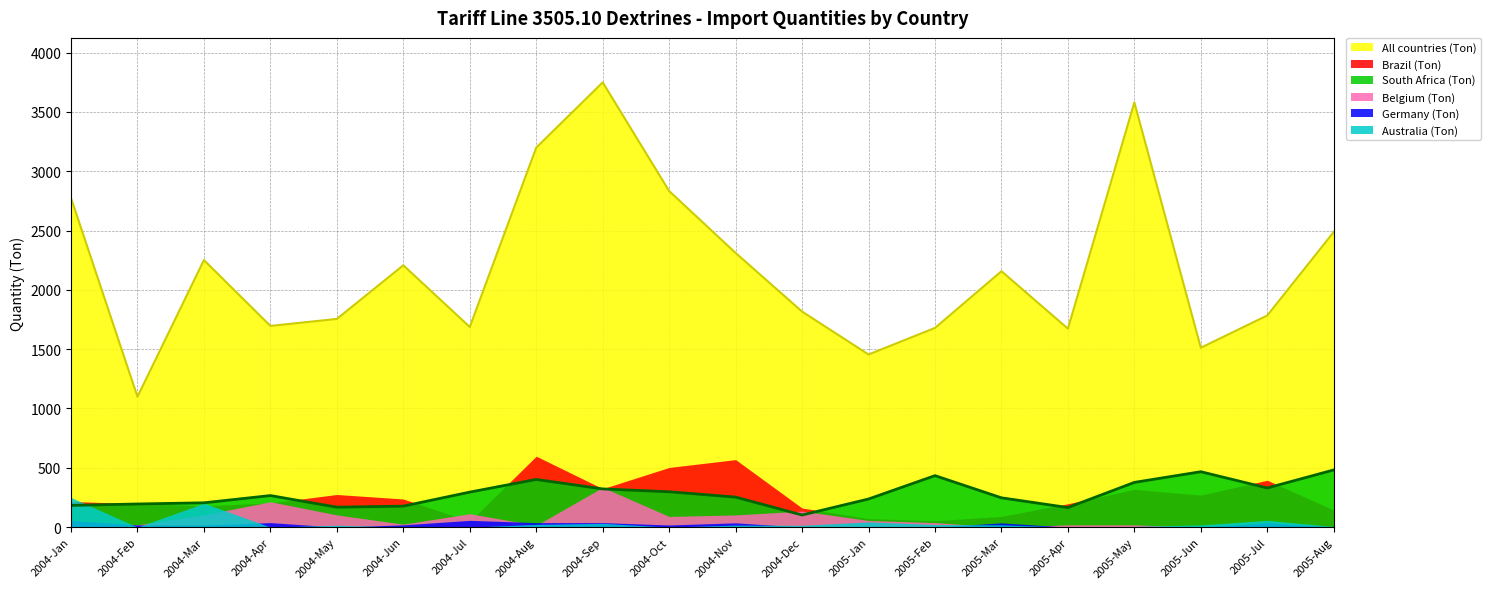

True or false: Australia (Ton) has more than 0 interior local peaks.

True